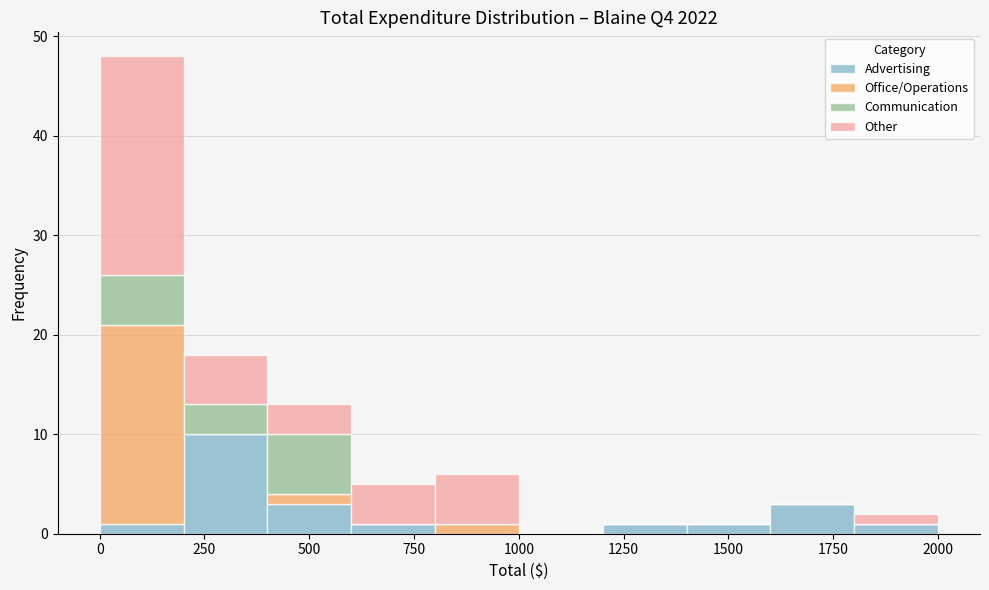

What is the total height of the stacked bar covering 200 to 400 on the x-axis? The values are not printed on the chart, so give them approximately, as read against the axis.

18